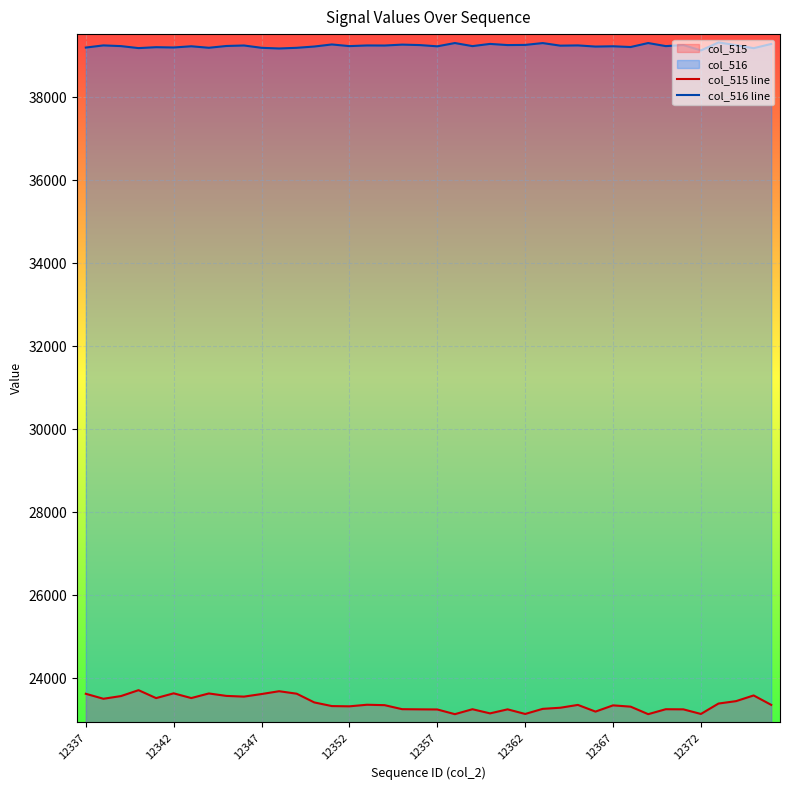

Rank the series by their average value, from highest to lowest.

col_516 line, col_515 line